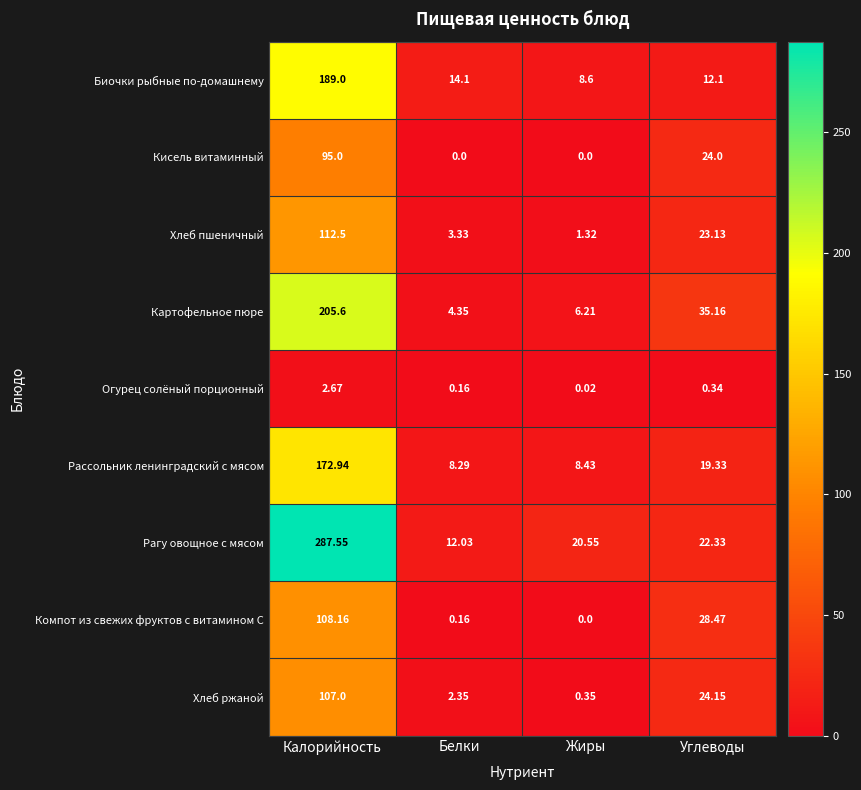

Is the value of Хлеб пшеничный at Калорийность greater than the value of Рассольник ленинградский с мясом at Калорийность?

No